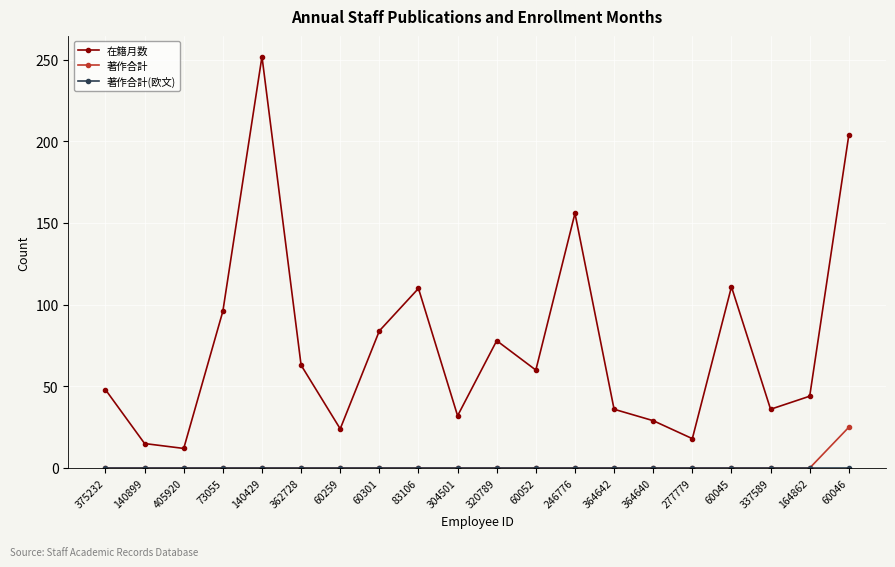

Count the number of data series in this chart.

3